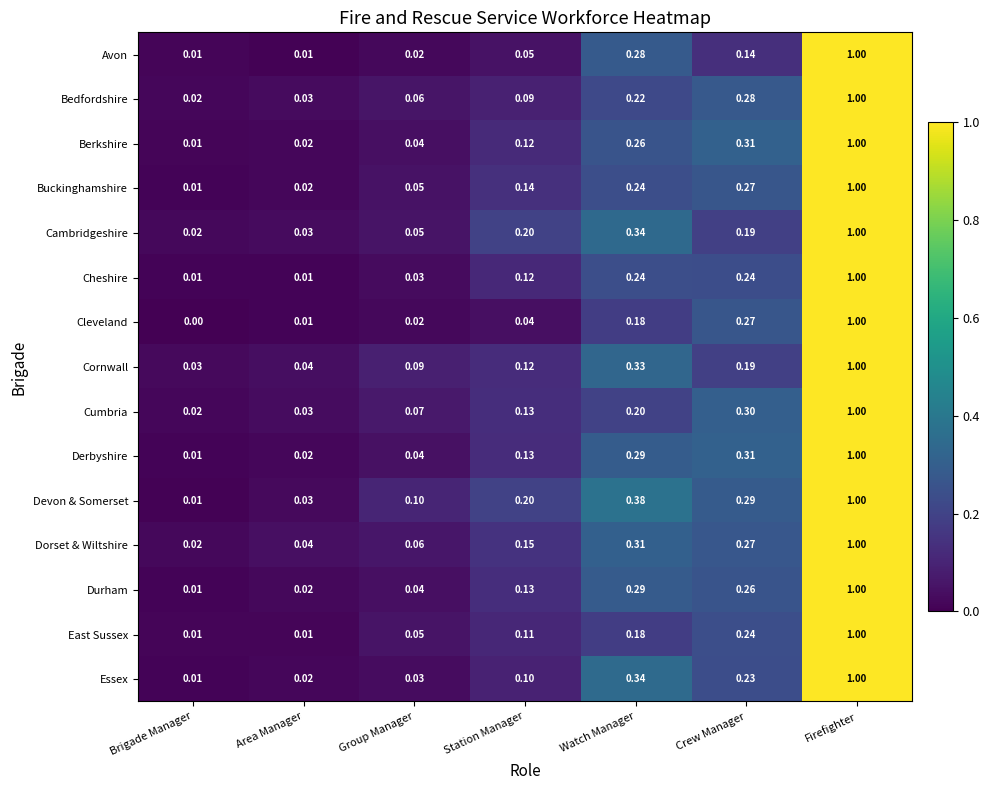

At which category is the sum across all series the highest?

Firefighter